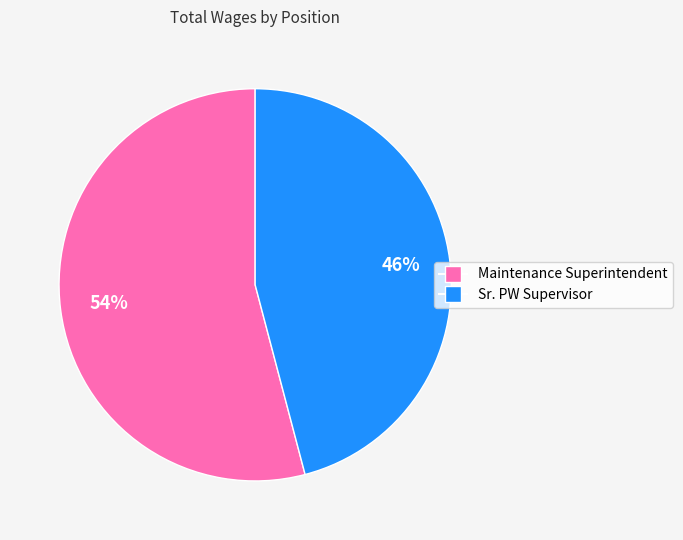

To the nearest percent, what is the average slice percentage?

50%